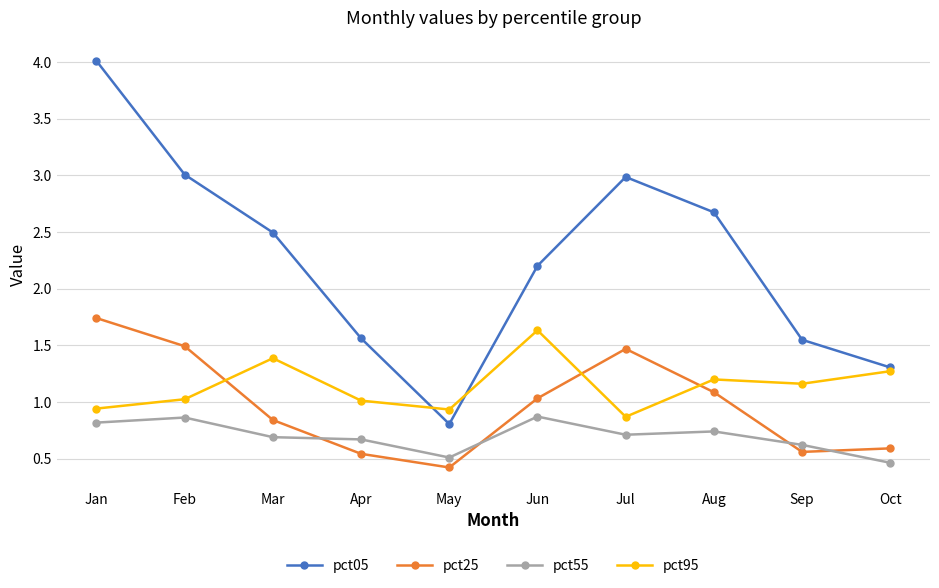

In pct55, how many points are lower than both neighbors (excluding endpoints)?

2